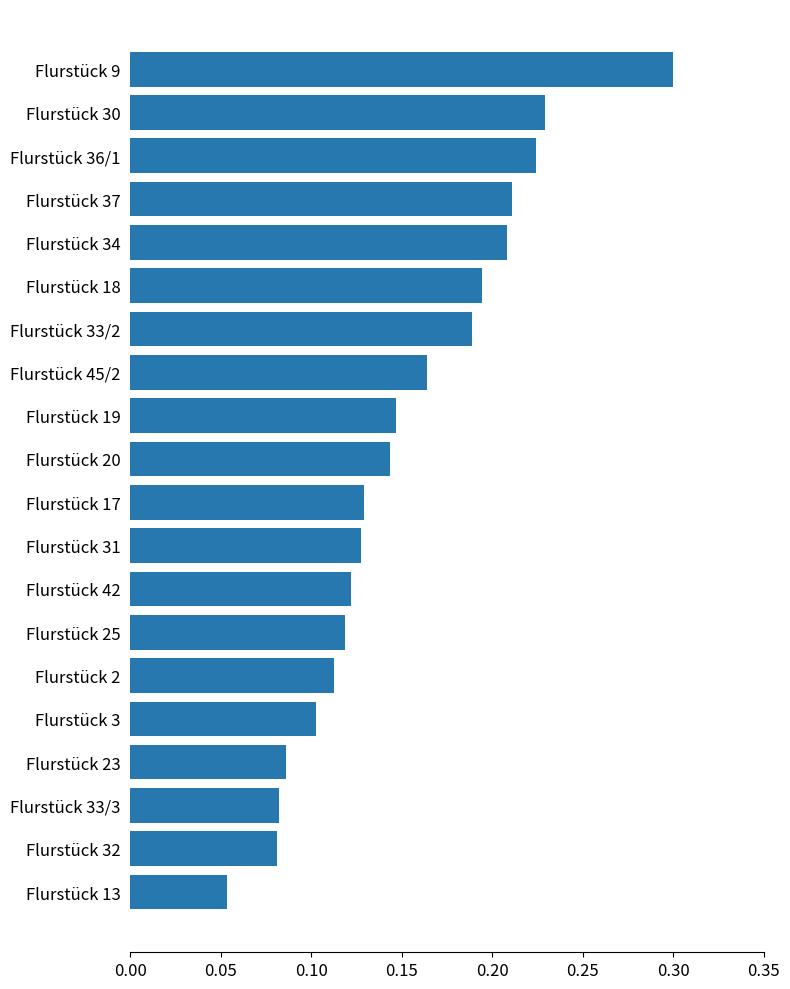

At which category does the chart reach its peak across all series?

Flurstück 9